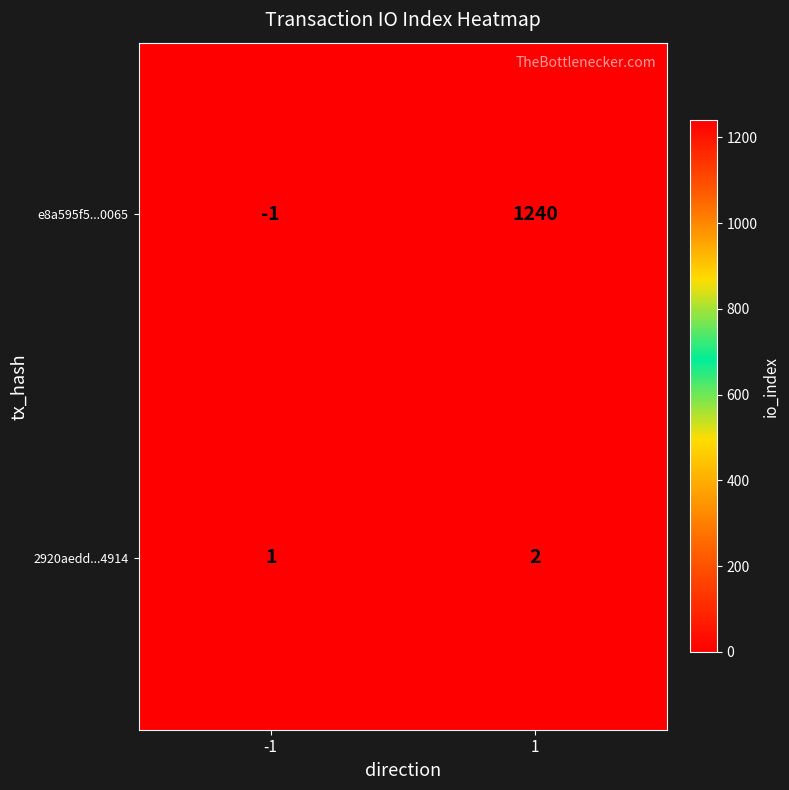

Reading right to left, list all the values displayed in this chart.

e8a595f5...0065: 1240	-1
2920aedd...4914: 2	1